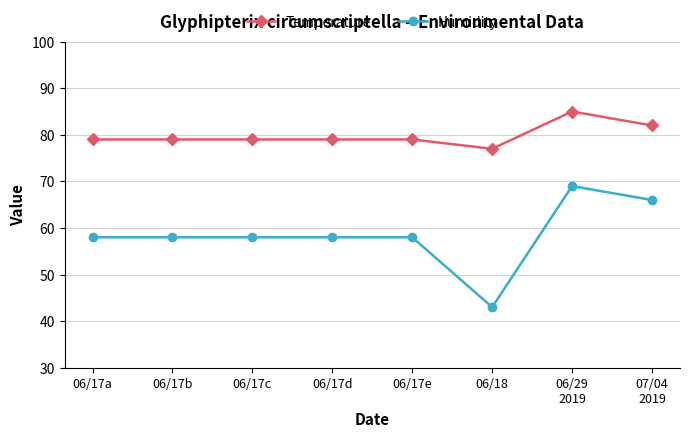

What is the label of the 2nd point from the right?

06/29
2019